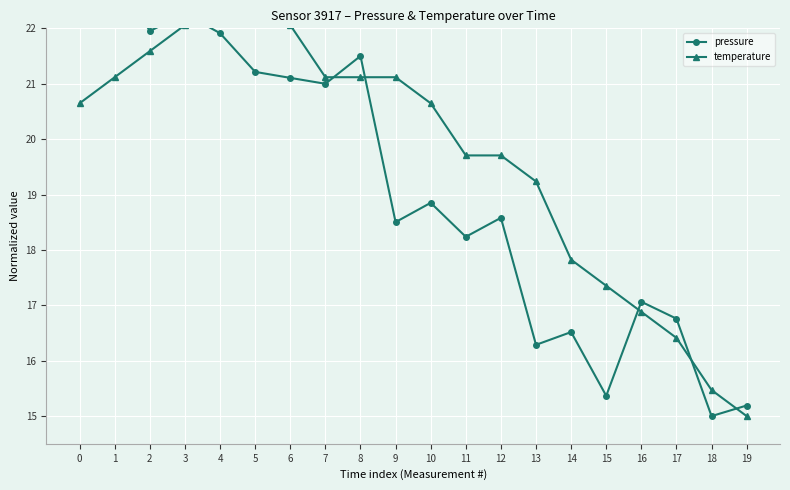

What is the value of the temperature point at the 17th from the left?

16.9